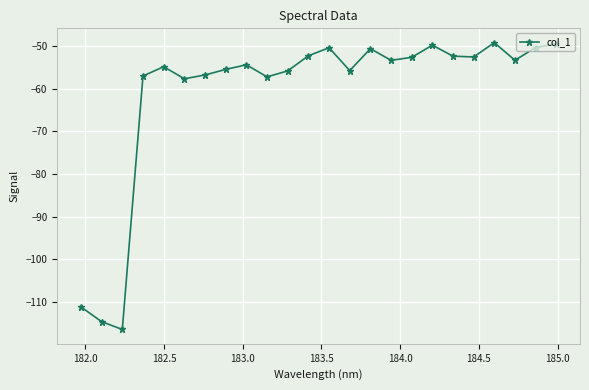

What is the sum of all values?

-1462.6